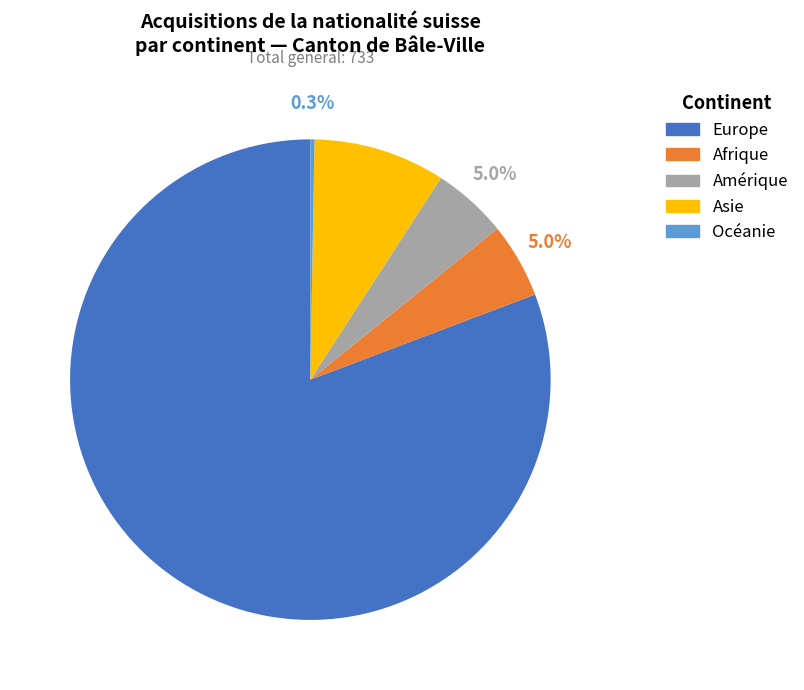

Which slice is the largest?

Europe